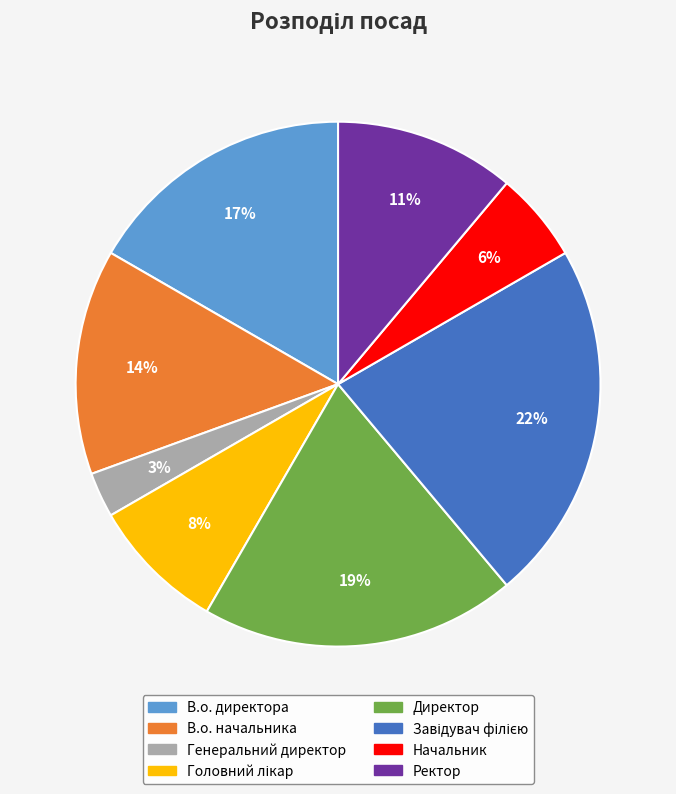

The Ректор slice represents 19% of the pie. True or false?

False